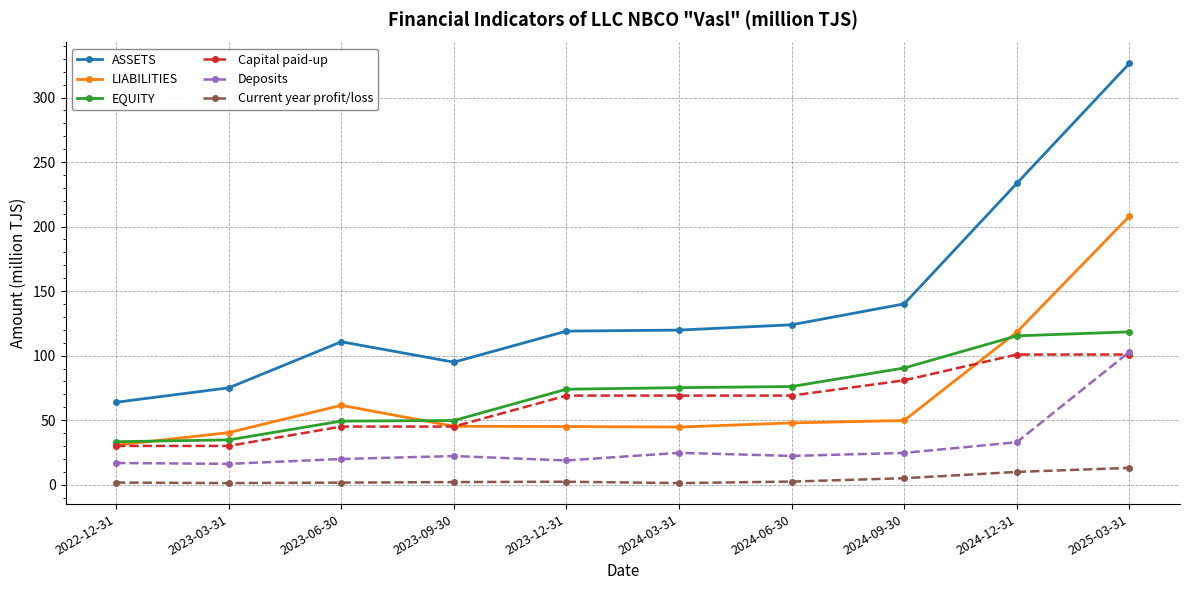

At 2023-03-31, list the series in order from largest to smallest.

ASSETS, LIABILITIES, EQUITY, Capital paid-up, Deposits, Current year profit/loss